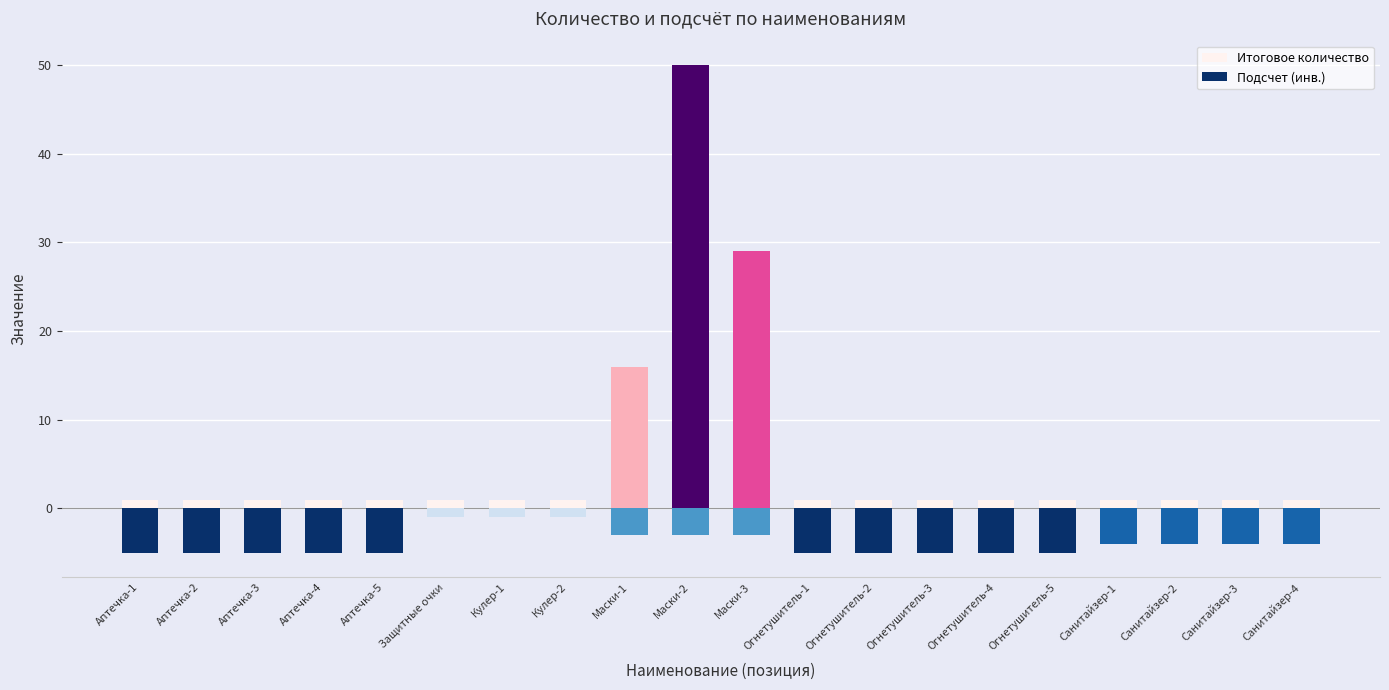

Reading left to right, list all the values displayed in this chart.

Итоговое количество: Аптечка-1=1	Аптечка-2=1	Аптечка-3=1	Аптечка-4=1	Аптечка-5=1	Защитные очки=1	Кулер-1=1	Кулер-2=1	Маски-1=16	Маски-2=50	Маски-3=29	Огнетушитель-1=1	Огнетушитель-2=1	Огнетушитель-3=1	Огнетушитель-4=1	Огнетушитель-5=1	Санитайзер-1=1	Санитайзер-2=1	Санитайзер-3=1	Санитайзер-4=1
Подсчет (инв.): Аптечка-1=-5	Аптечка-2=-5	Аптечка-3=-5	Аптечка-4=-5	Аптечка-5=-5	Защитные очки=-1	Кулер-1=-1	Кулер-2=-1	Маски-1=-3	Маски-2=-3	Маски-3=-3	Огнетушитель-1=-5	Огнетушитель-2=-5	Огнетушитель-3=-5	Огнетушитель-4=-5	Огнетушитель-5=-5	Санитайзер-1=-4	Санитайзер-2=-4	Санитайзер-3=-4	Санитайзер-4=-4